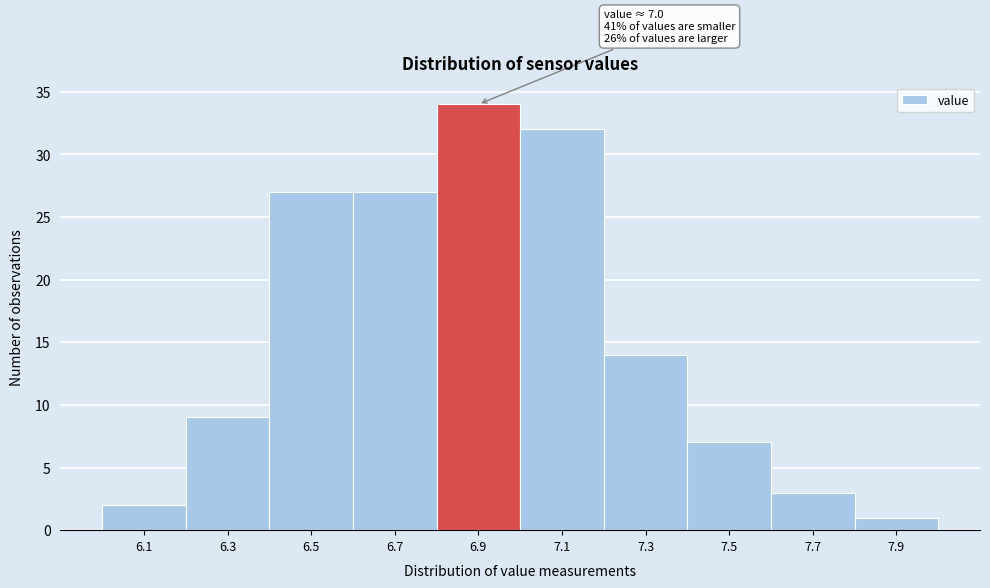

Reading left to right, what are all the values shown in this chart?

2	9	27	27	34	32	14	7	3	1